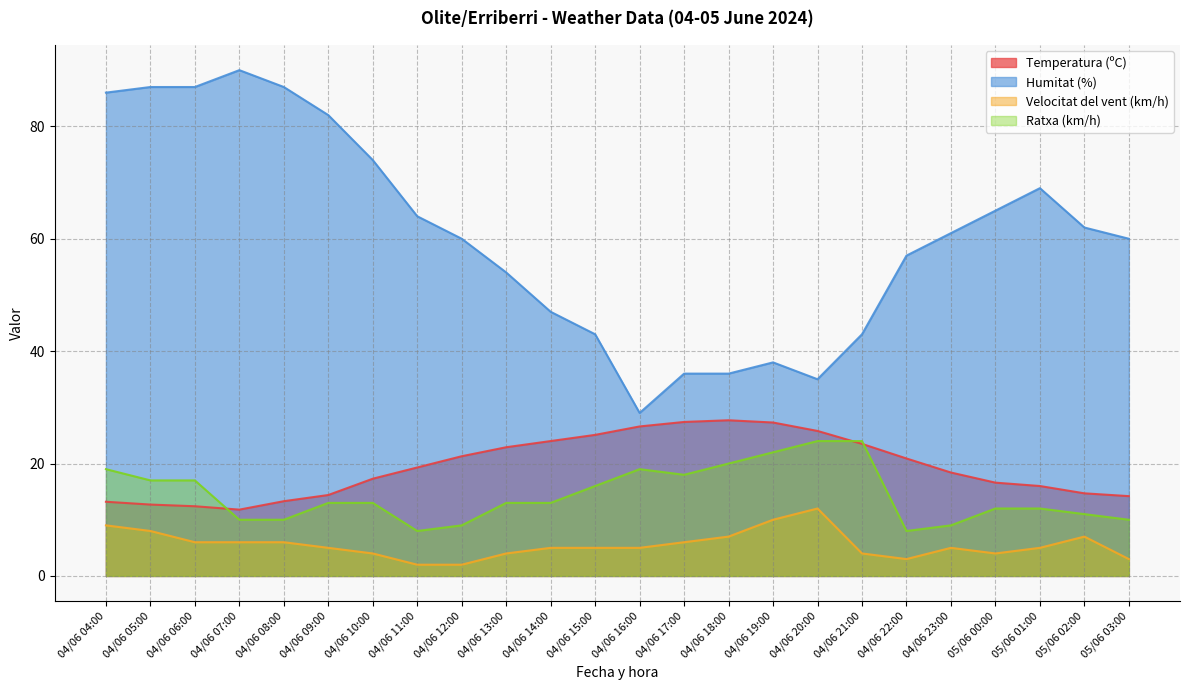

Which series has the largest total across all categories?

Humitat (%)